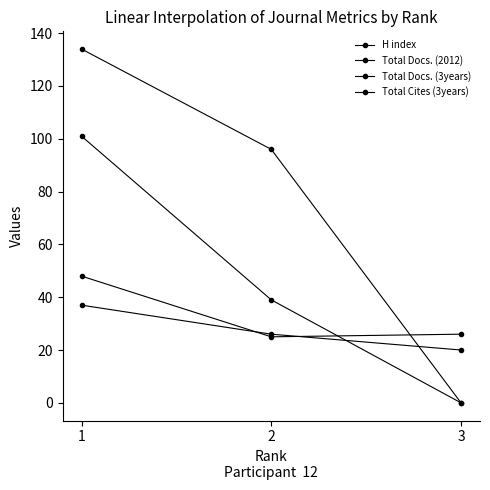

Count the number of data series in this chart.

4